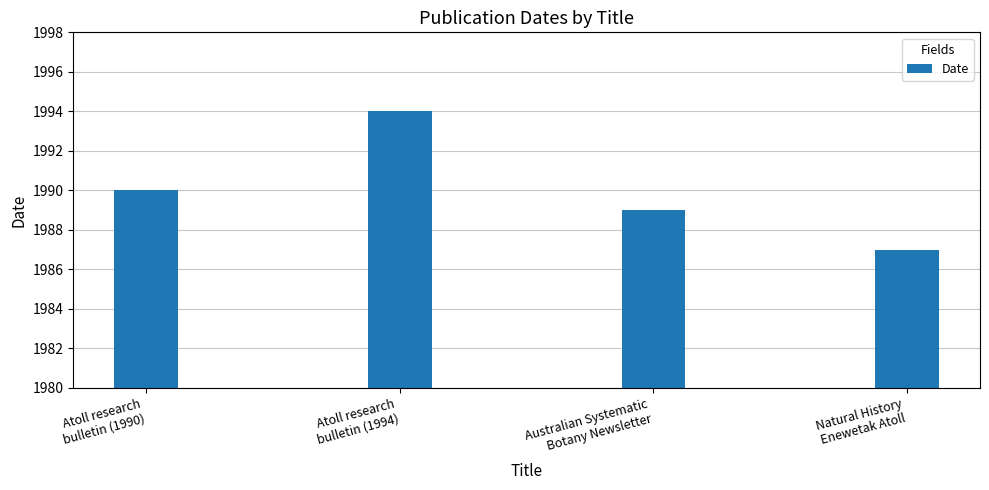

What is the change in value from Atoll research
bulletin (1990) to Natural History
Enewetak Atoll?

-3